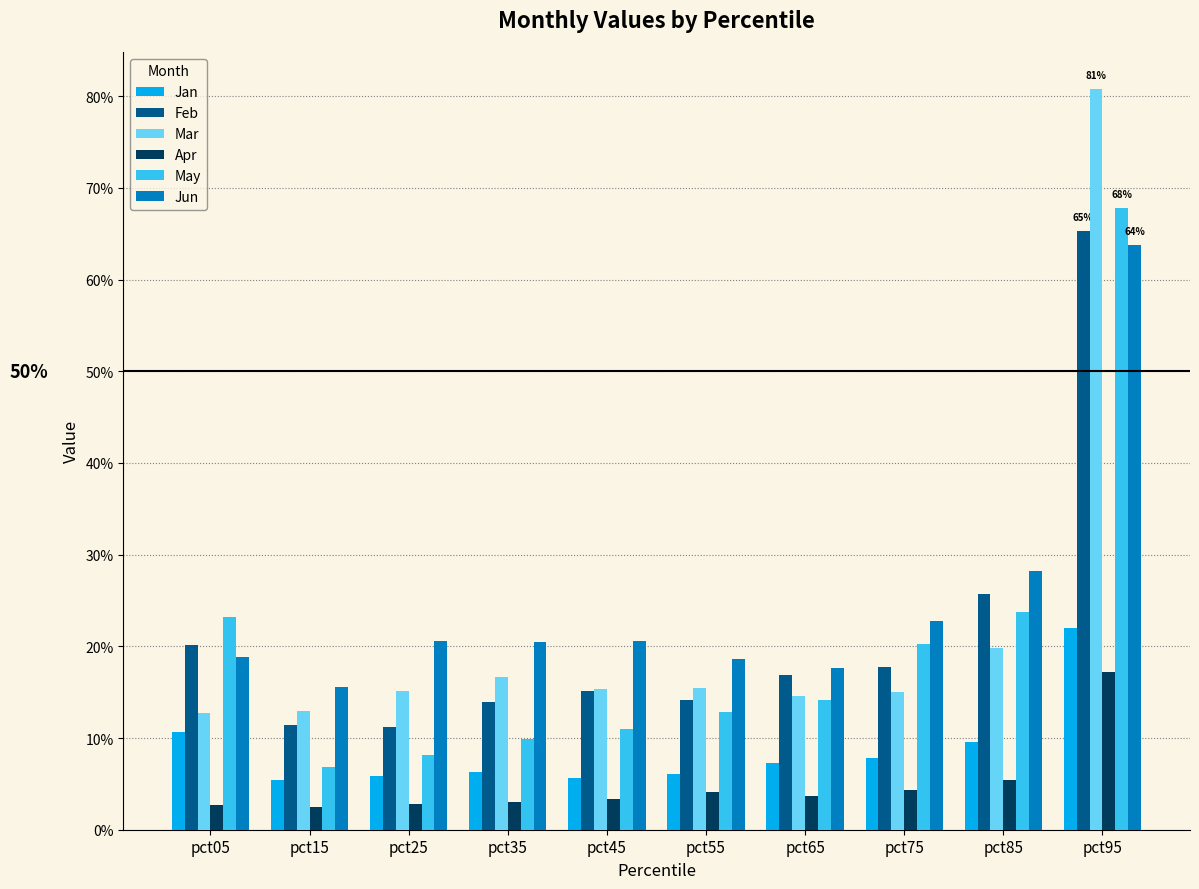

Which series changed the most between pct05 and pct65?

May